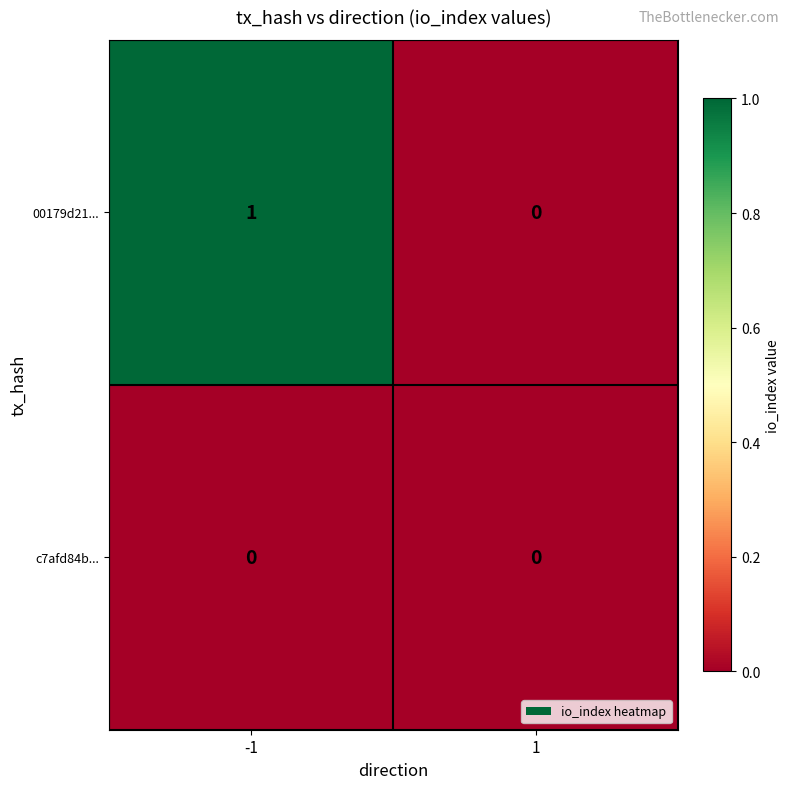

Reading right to left, list all the values displayed in this chart.

00179d21...: 0	1
c7afd84b...: 0	0